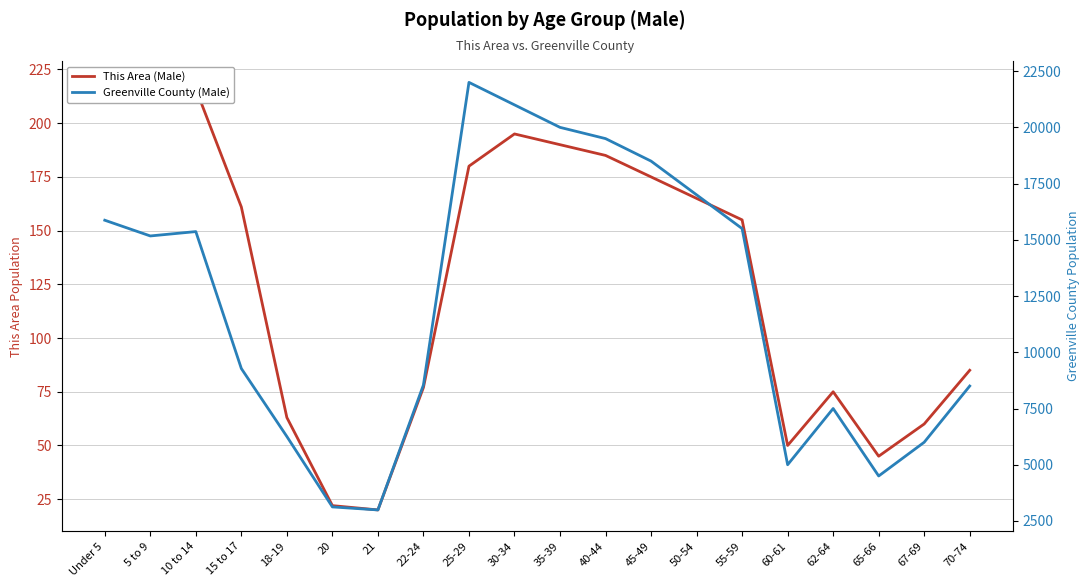

Reading right to left, what are all the values shown in this chart?

This Area (Male): 85	60	45	75	50	155	165	175	185	190	195	180	77	20	22	63	161	216	214	219
Greenville County (Male): 8500	6000	4500	7500	5000	15500	17000	18500	19500	20000	21000	22000	8548	2991	3125	6255	9277	15366	15172	15871